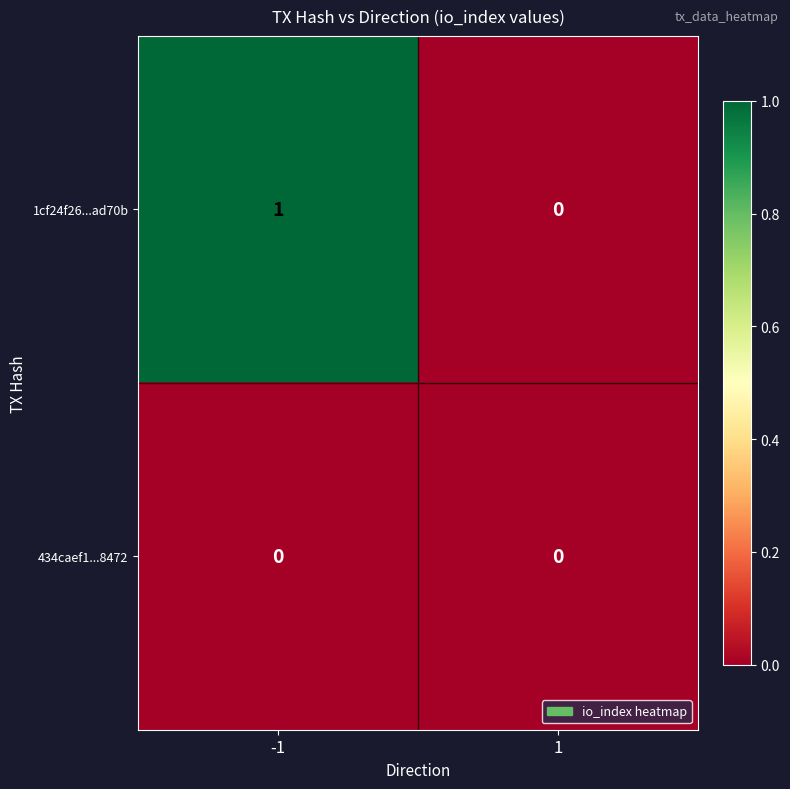

Which series changed the most between -1 and 1?

1cf24f26...ad70b